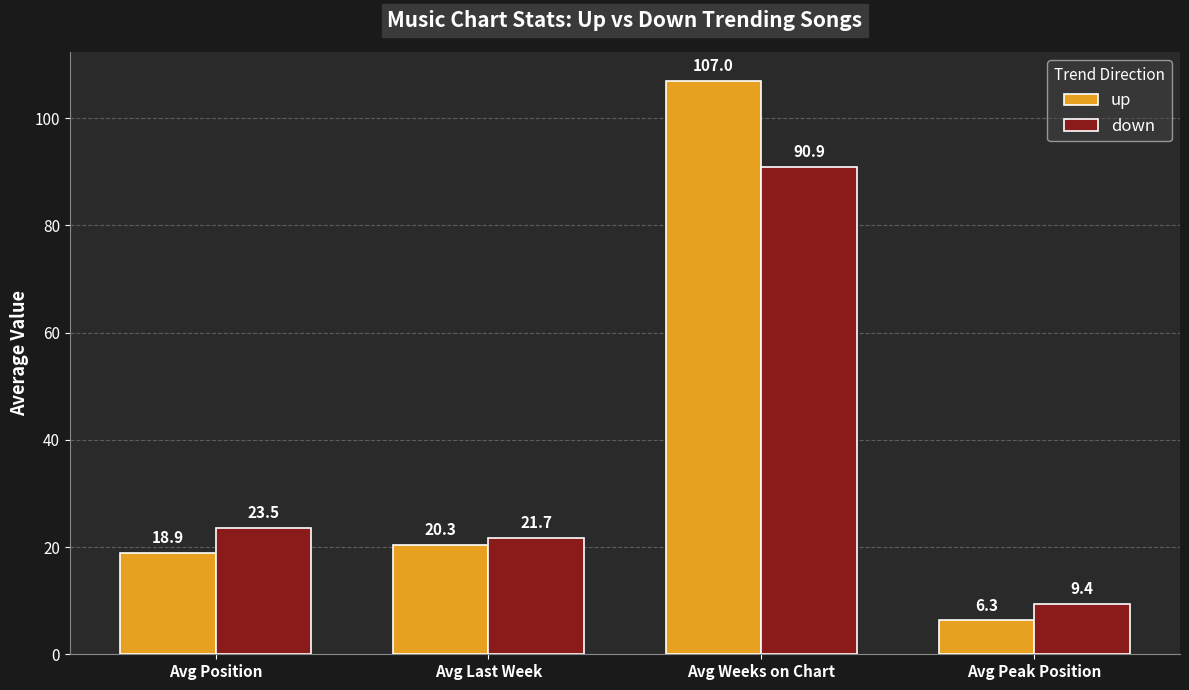

At which category is the sum across all series the highest?

Avg Weeks on Chart